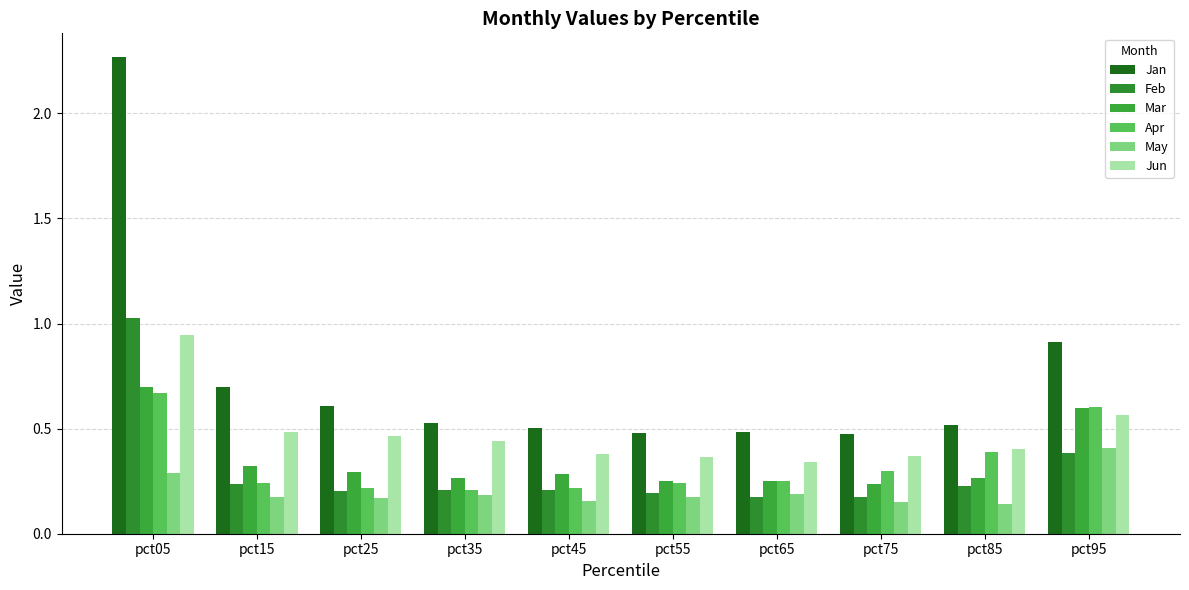

Which series has the widest spread of values?

Jan